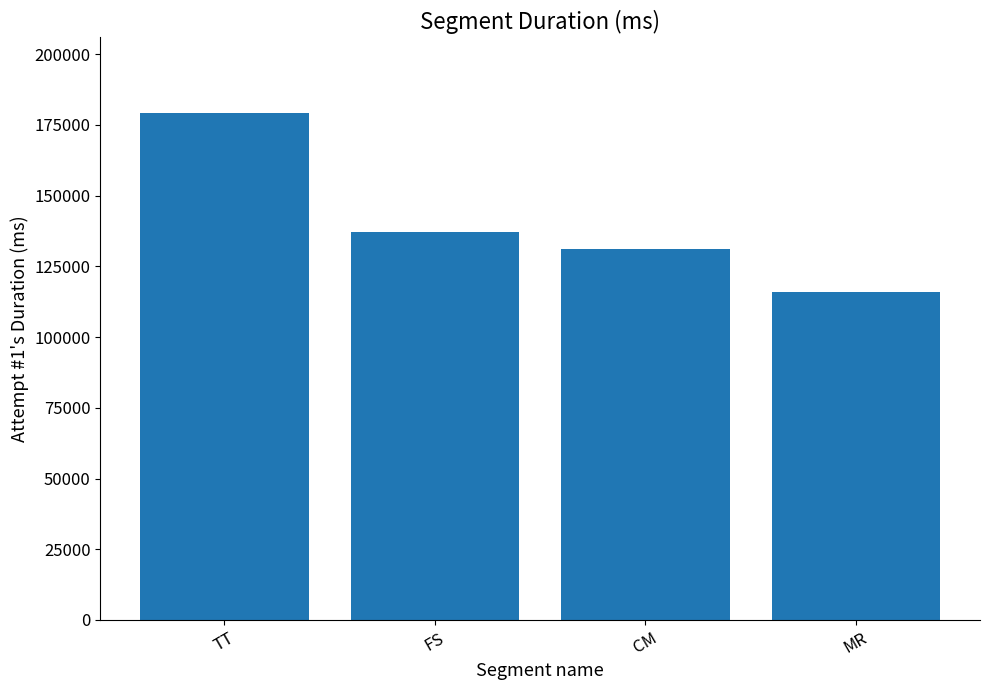

Rank the categories by value from lowest to highest.

MR, CM, FS, TT